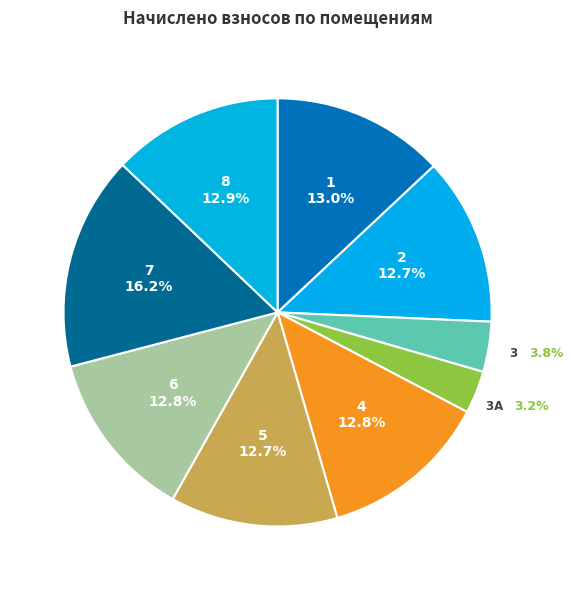

How many slices are in this pie chart?

9